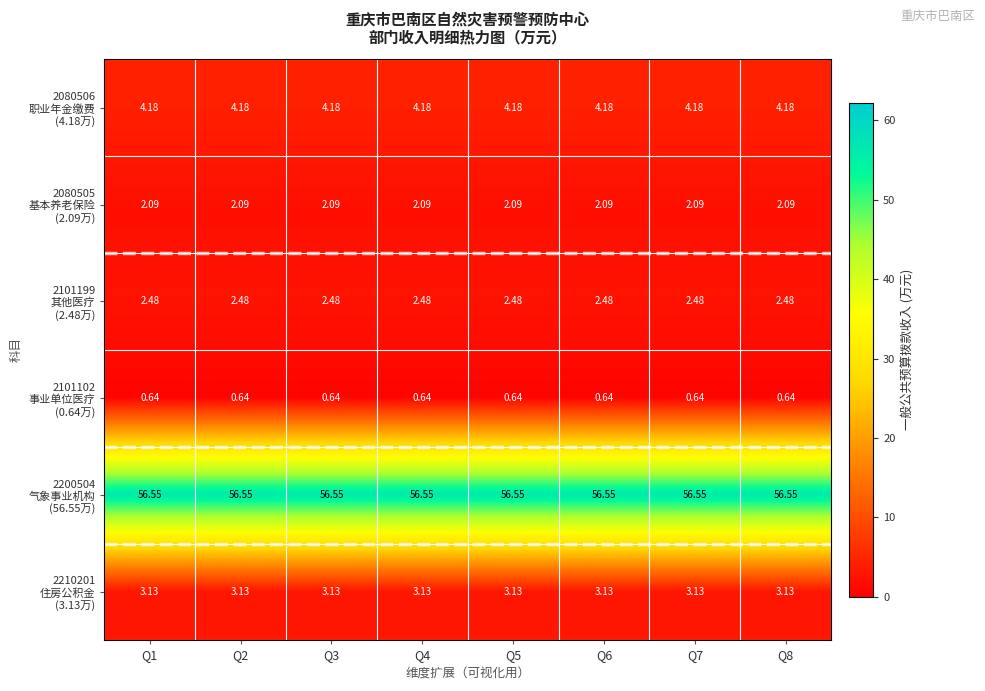

What is the spread (max minus min) of values at Q3?

55.9